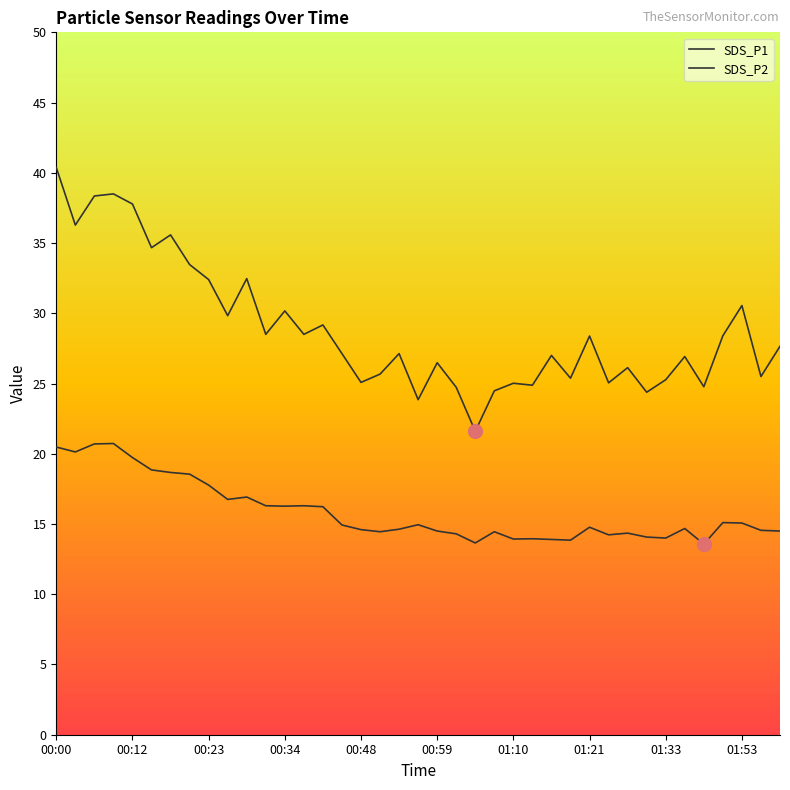

What is the difference between the second highest and second lowest values in the SDS_P2 series?

7.0